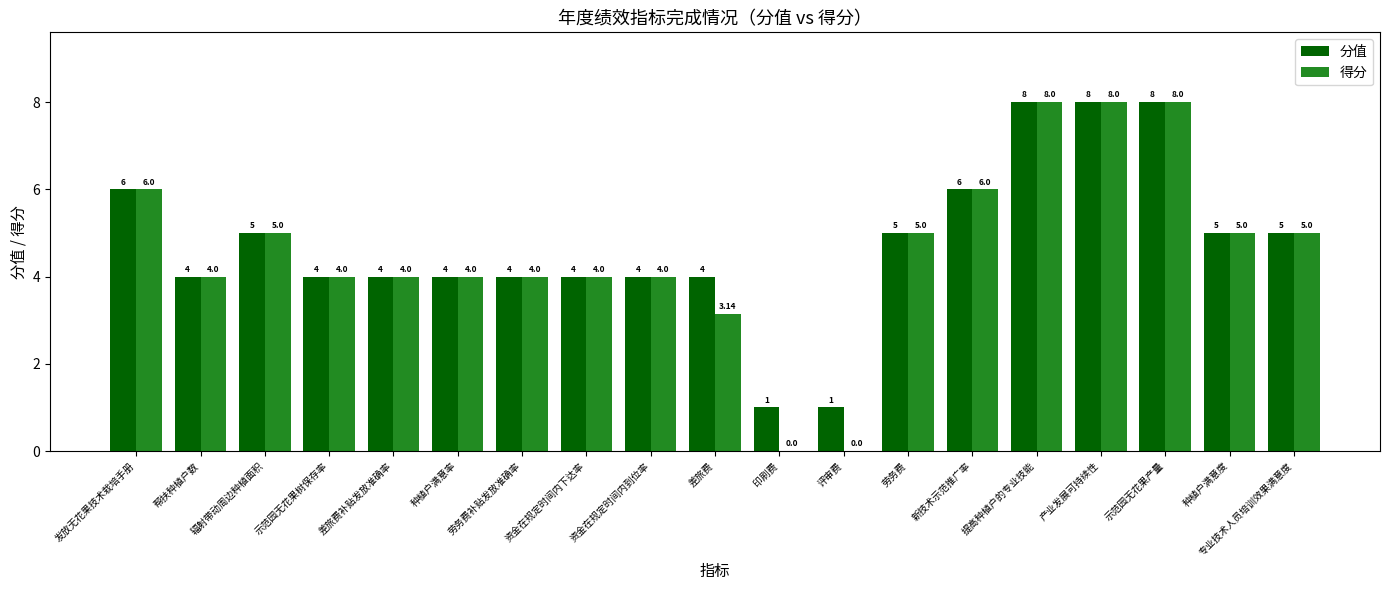

What is the spread (max minus min) of values at 差旅费?

0.9